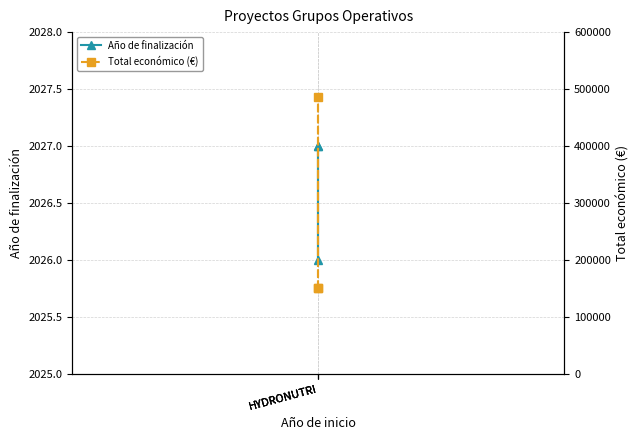

At which label is Año de finalización closest to 2026?

HYDRONUTRI